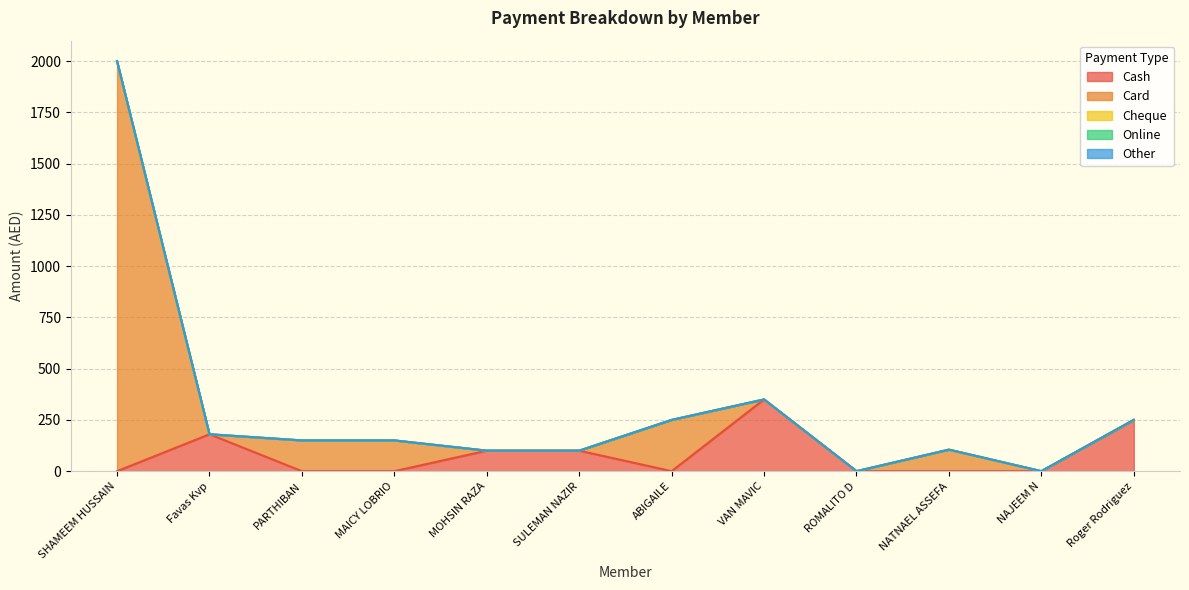

Reading left to right, what are all the values shown in this chart?

Cash: SHAMEEM HUSSAIN=0	Favas Kvp=180	PARTHIBAN=0	MAICY LOBRIO=0	MOHSIN RAZA=100	SULEMAN NAZIR=100	ABIGAILE=0	VAN MAVIC=350	ROMALITO D=0	NATNAEL ASSEFA=0	NAJEEM N=0	Roger Rodriguez=250
Card: SHAMEEM HUSSAIN=2000	Favas Kvp=0	PARTHIBAN=150	MAICY LOBRIO=150	MOHSIN RAZA=0	SULEMAN NAZIR=0	ABIGAILE=250	VAN MAVIC=0	ROMALITO D=0	NATNAEL ASSEFA=105	NAJEEM N=0	Roger Rodriguez=0
Cheque: SHAMEEM HUSSAIN=0	Favas Kvp=0	PARTHIBAN=0	MAICY LOBRIO=0	MOHSIN RAZA=0	SULEMAN NAZIR=0	ABIGAILE=0	VAN MAVIC=0	ROMALITO D=0	NATNAEL ASSEFA=0	NAJEEM N=0	Roger Rodriguez=0
Online: SHAMEEM HUSSAIN=0	Favas Kvp=0	PARTHIBAN=0	MAICY LOBRIO=0	MOHSIN RAZA=0	SULEMAN NAZIR=0	ABIGAILE=0	VAN MAVIC=0	ROMALITO D=0	NATNAEL ASSEFA=0	NAJEEM N=0	Roger Rodriguez=0
Other: SHAMEEM HUSSAIN=0	Favas Kvp=0	PARTHIBAN=0	MAICY LOBRIO=0	MOHSIN RAZA=0	SULEMAN NAZIR=0	ABIGAILE=0	VAN MAVIC=0	ROMALITO D=0	NATNAEL ASSEFA=0	NAJEEM N=0	Roger Rodriguez=0